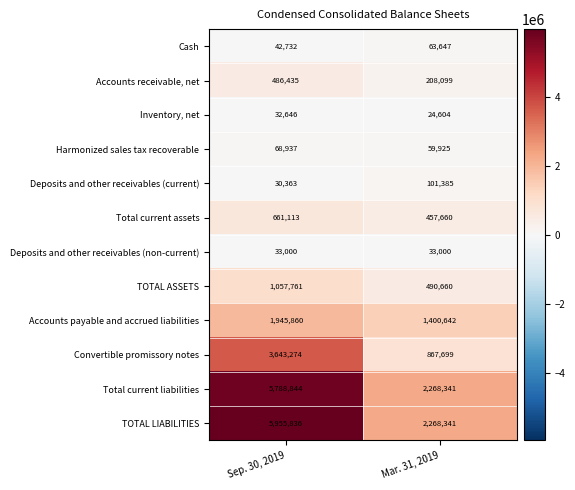

Reading left to right, transcribe all the data shown in this chart.

Cash: Sep. 30, 2019=42732	Mar. 31, 2019=63647
Accounts receivable, net: Sep. 30, 2019=486435	Mar. 31, 2019=208099
Inventory, net: Sep. 30, 2019=32646	Mar. 31, 2019=24604
Harmonized sales tax recoverable: Sep. 30, 2019=68937	Mar. 31, 2019=59925
Deposits and other receivables (current): Sep. 30, 2019=30363	Mar. 31, 2019=101385
Total current assets: Sep. 30, 2019=661113	Mar. 31, 2019=457660
Deposits and other receivables (non-current): Sep. 30, 2019=33000	Mar. 31, 2019=33000
TOTAL ASSETS: Sep. 30, 2019=1057761	Mar. 31, 2019=490660
Accounts payable and accrued liabilities: Sep. 30, 2019=1945860	Mar. 31, 2019=1400642
Convertible promissory notes: Sep. 30, 2019=3643274	Mar. 31, 2019=867699
Total current liabilities: Sep. 30, 2019=5788844	Mar. 31, 2019=2268341
TOTAL LIABILITIES: Sep. 30, 2019=5955836	Mar. 31, 2019=2268341